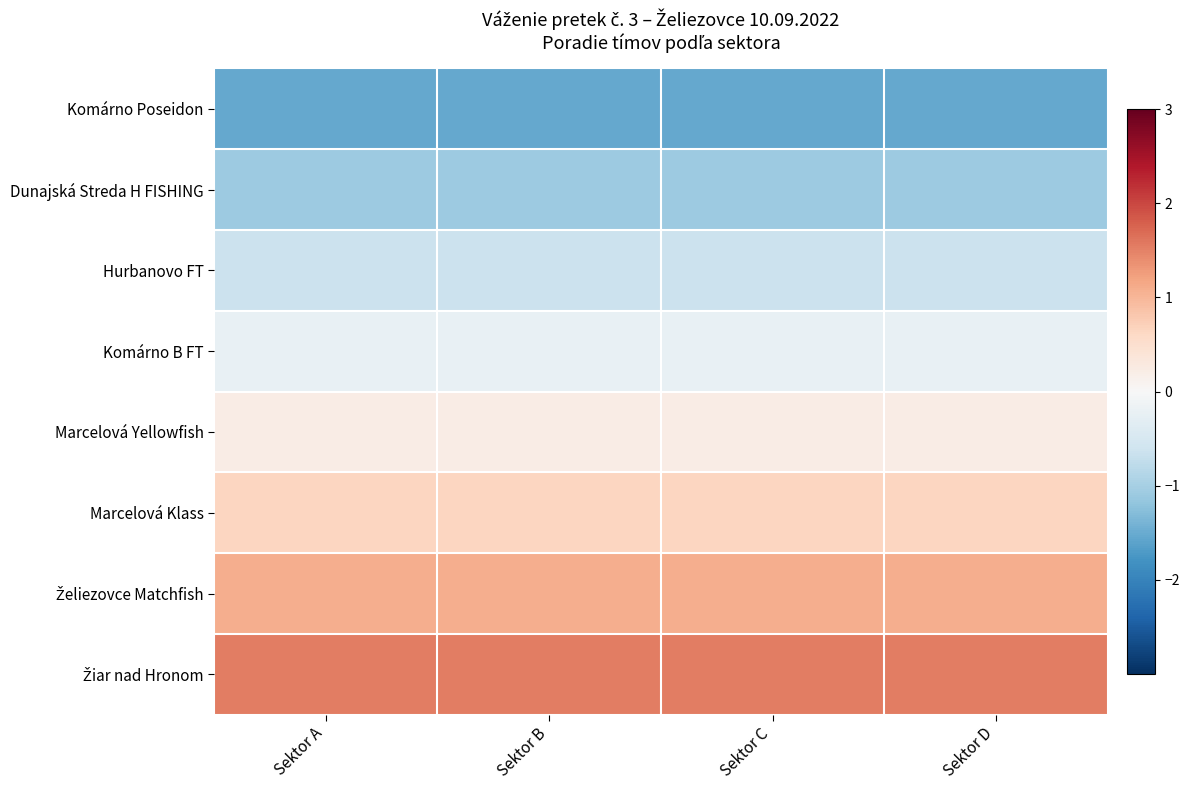

Which series has the largest total across all categories?

Žiar nad Hronom